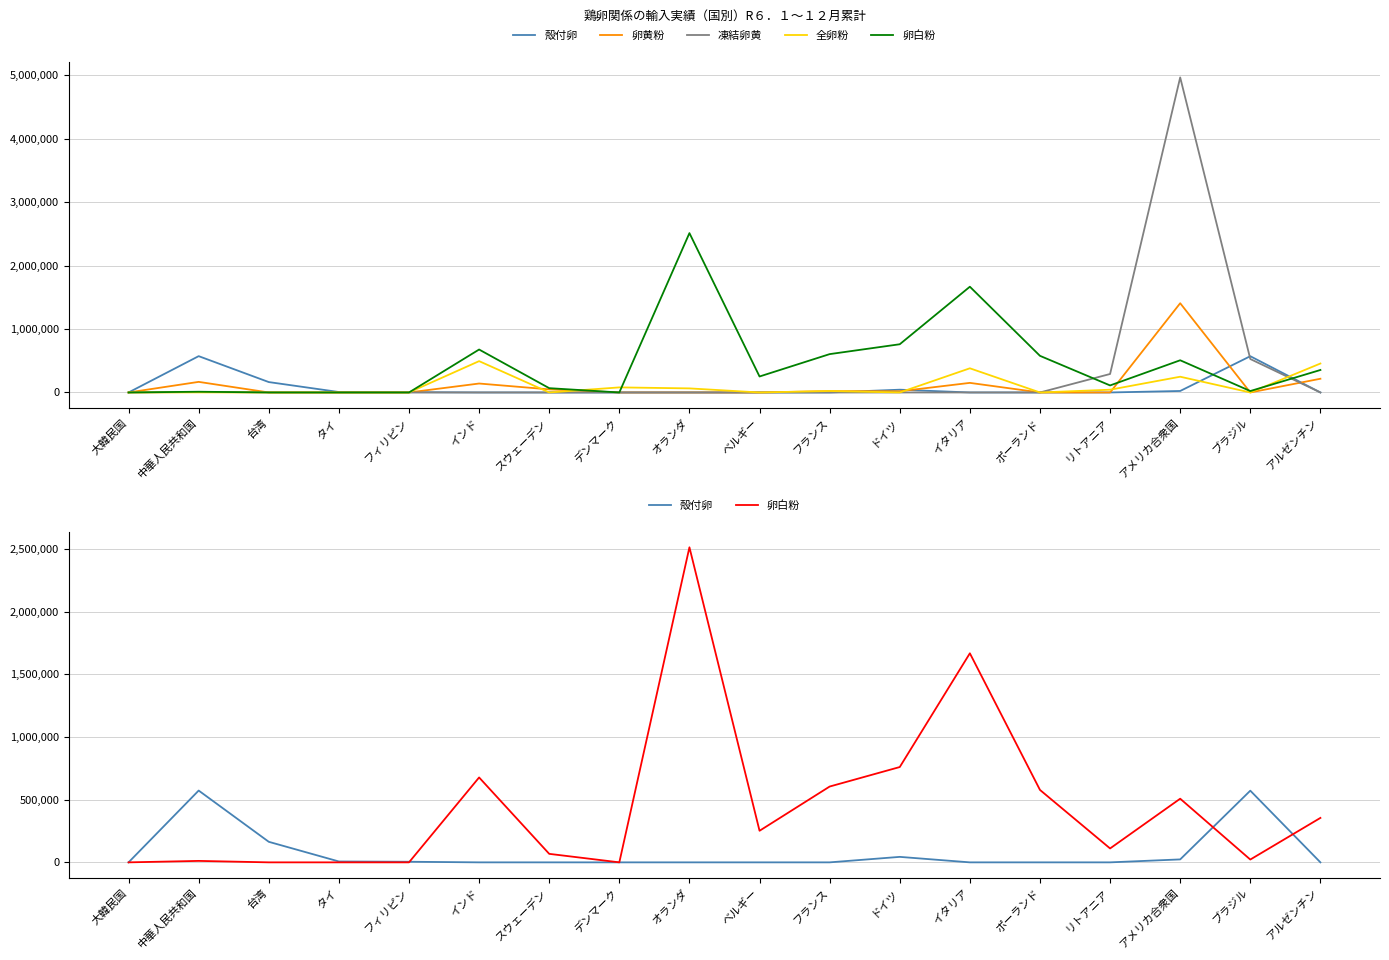

True or false: 全卵粉 has a value of 381000 at イタリア.

True